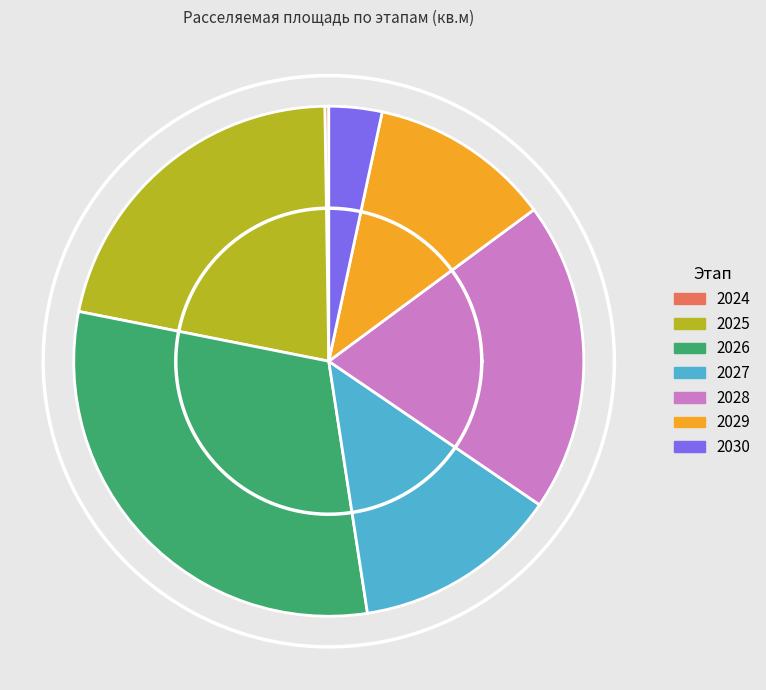

To the nearest percent, what is the difference between the 2024 and 2027 slice percentages?

13%